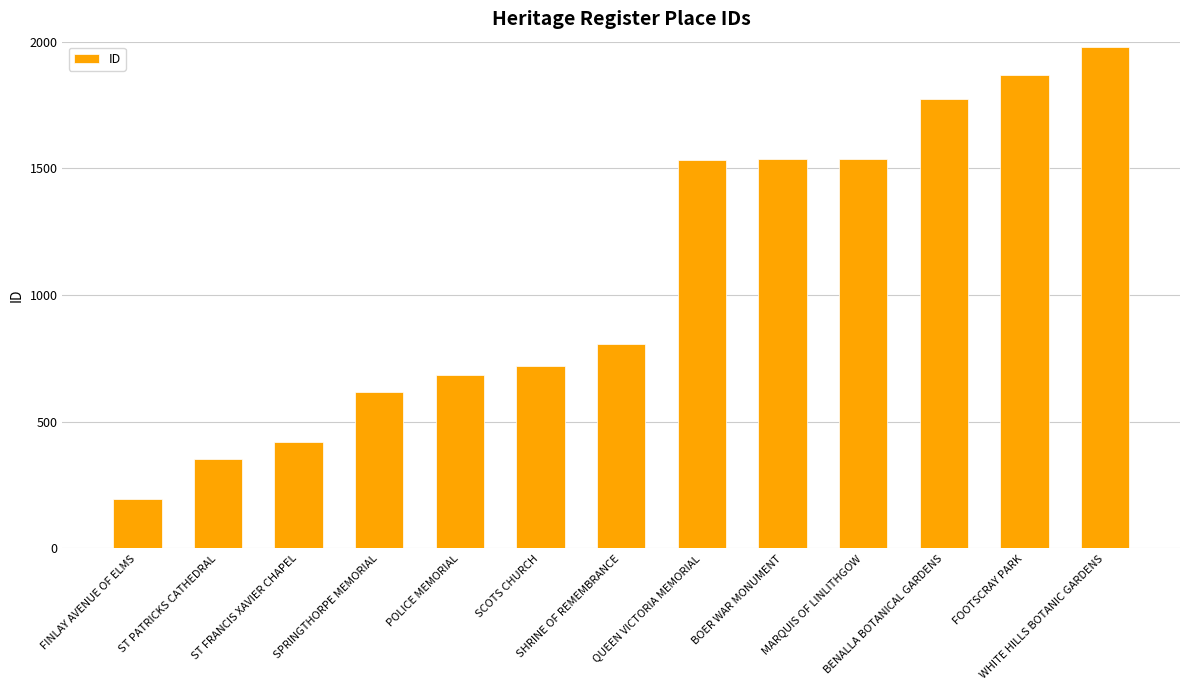

What is the average value?

1079